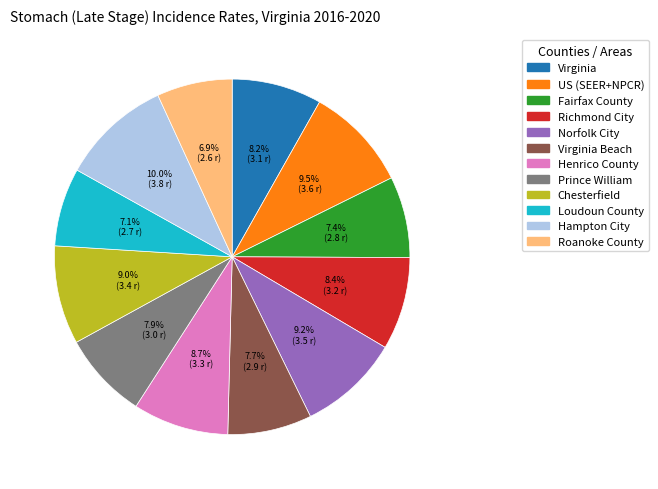

Does any single category account for the majority?

No